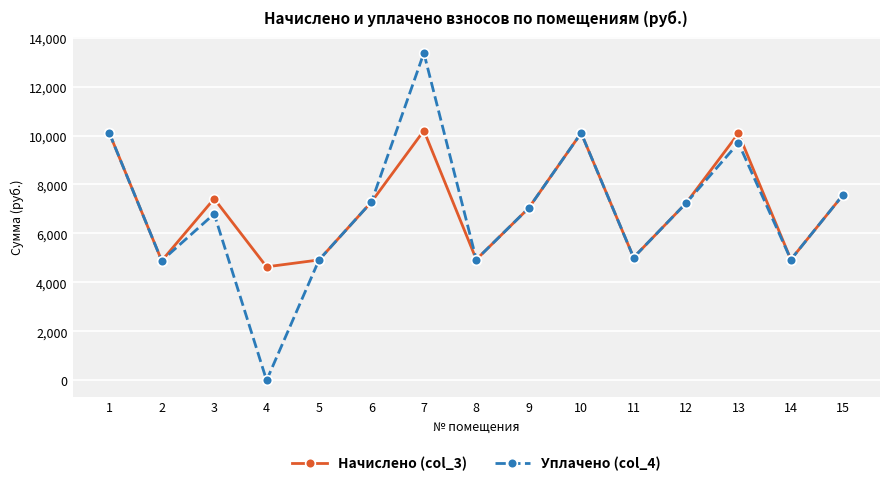

At which category is the sum across all series the highest?

7